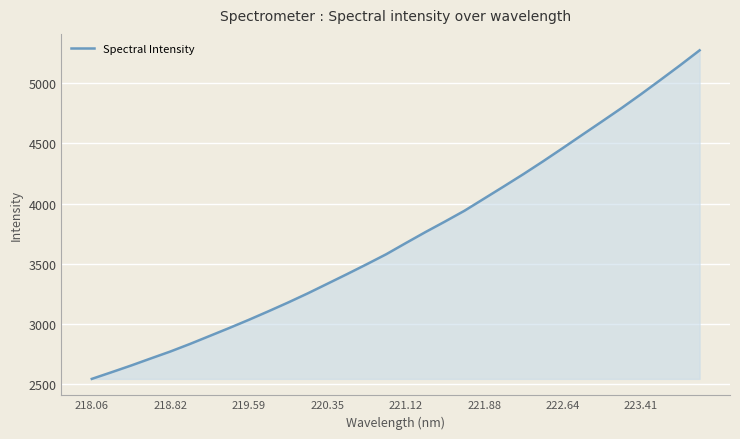

What is the difference between the maximum and minimum values?

2729.6